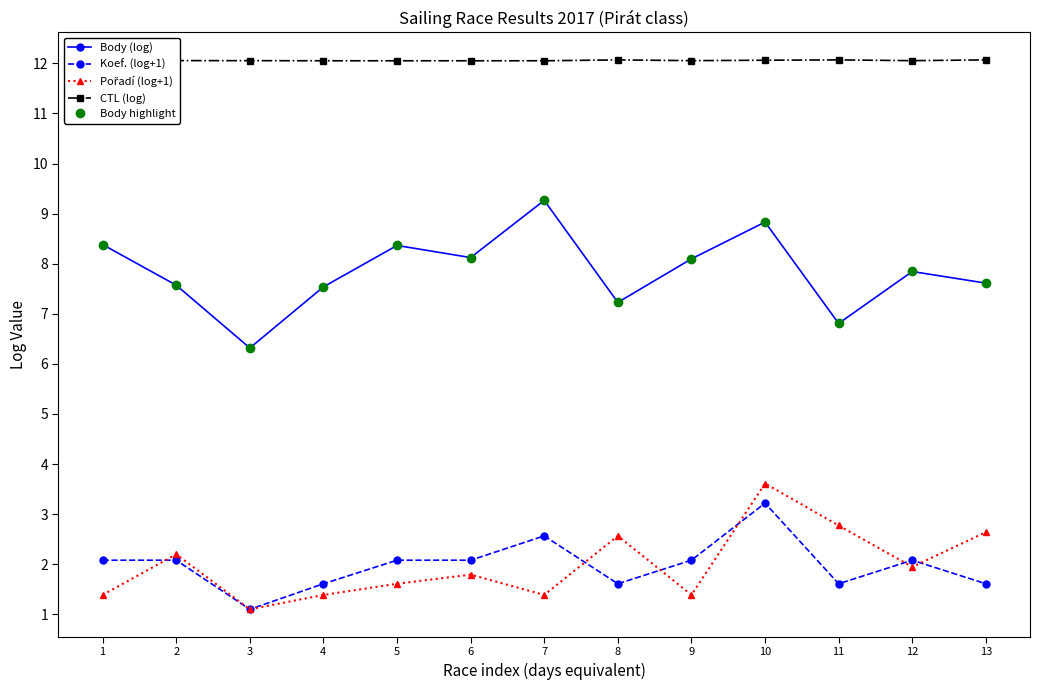

Reading left to right, extract all data points from this chart.

Body (log): 1=8.4	2=7.6	3=6.3	4=7.5	5=8.4	6=8.1	7=9.3	8=7.2	9=8.1	10=8.8	11=6.8	12=7.8	13=7.6
Koef. (log+1): 1=2.1	2=2.1	3=1.1	4=1.6	5=2.1	6=2.1	7=2.6	8=1.6	9=2.1	10=3.2	11=1.6	12=2.1	13=1.6
Pořadí (log+1): 1=1.4	2=2.2	3=1.1	4=1.4	5=1.6	6=1.8	7=1.4	8=2.6	9=1.4	10=3.6	11=2.8	12=1.9	13=2.6
CTL (log): 1=12.1	2=12.1	3=12.1	4=12.1	5=12.1	6=12.1	7=12.1	8=12.1	9=12.1	10=12.1	11=12.1	12=12.1	13=12.1
Body highlight: 1=8.4	2=7.6	3=6.3	4=7.5	5=8.4	6=8.1	7=9.3	8=7.2	9=8.1	10=8.8	11=6.8	12=7.8	13=7.6